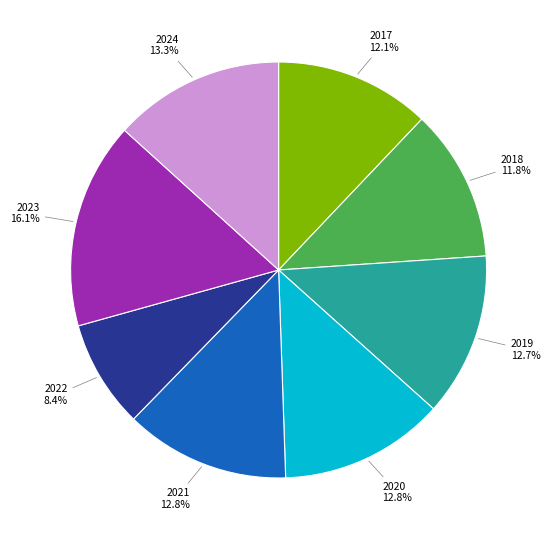

Between 2019 and 2024, which is larger?

2024